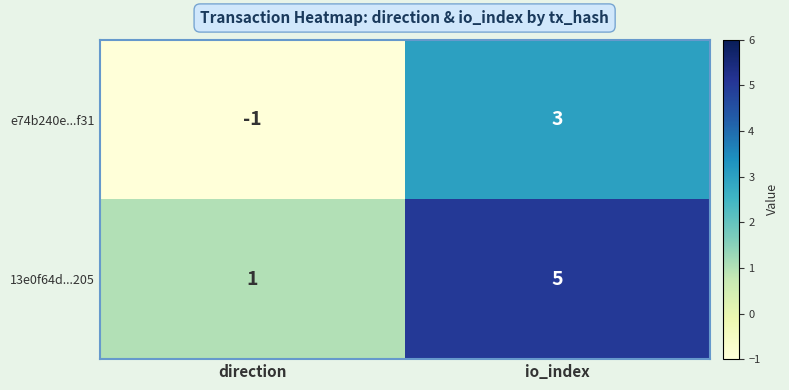

What is the average value of the 13e0f64d...205 series?

3